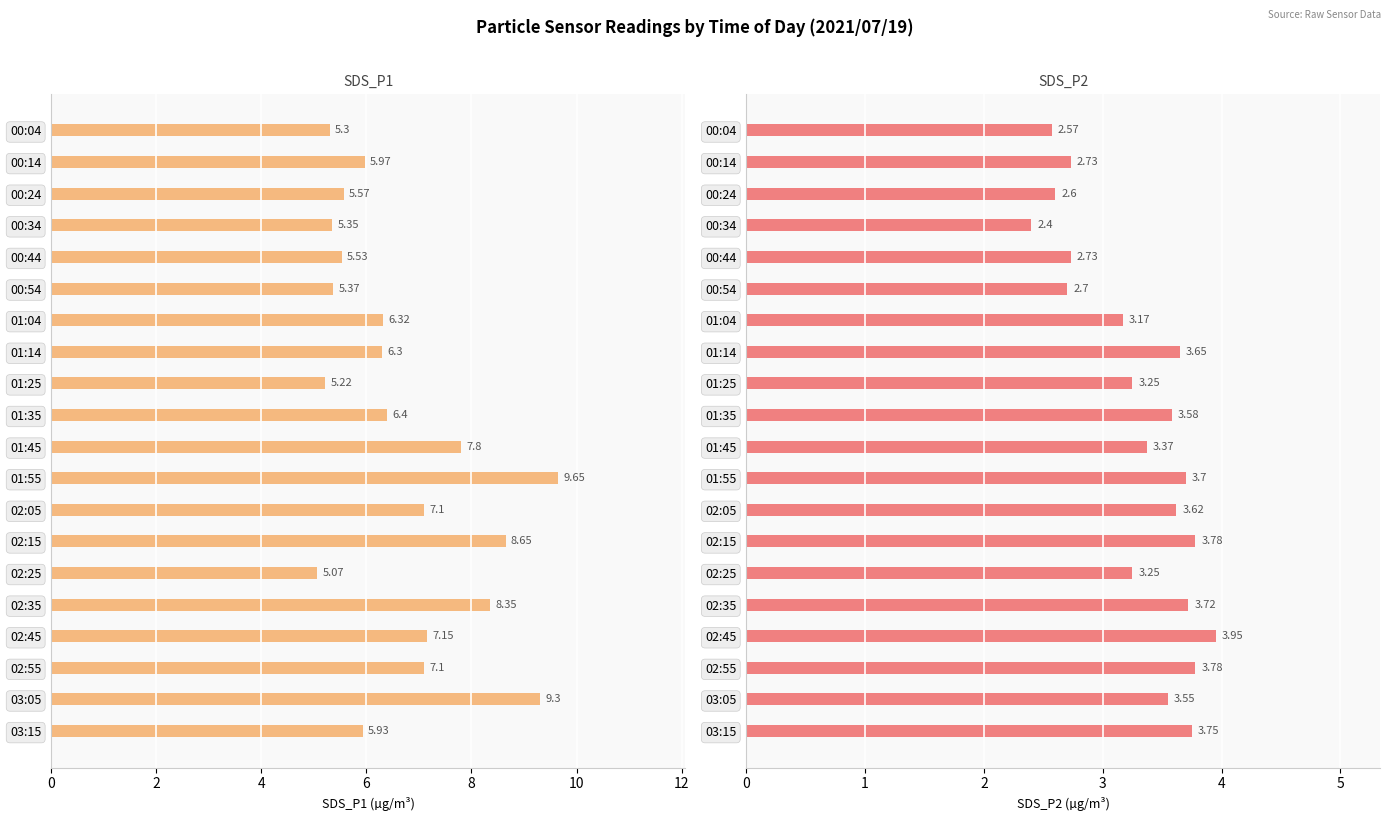

Rank the series at 02:45 from highest to lowest value.

SDS_P1, SDS_P2